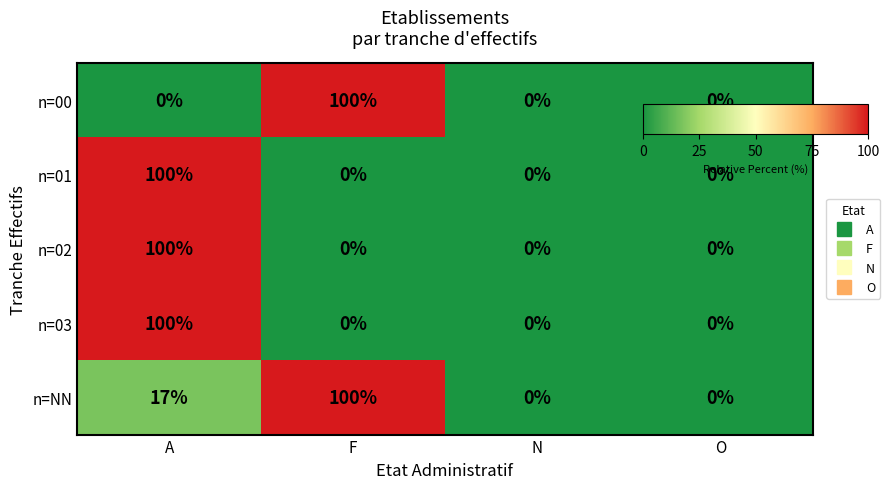

What is the greatest value displayed?

100